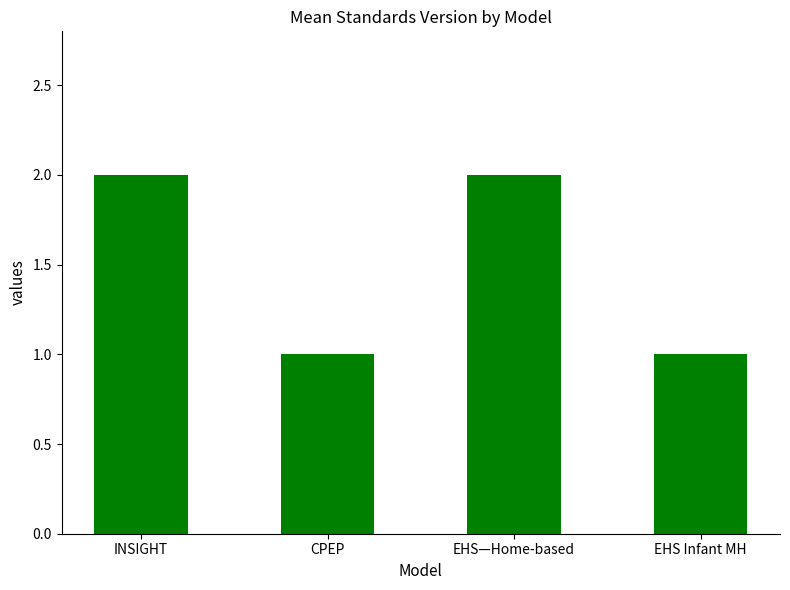

Read the value at CPEP.

1